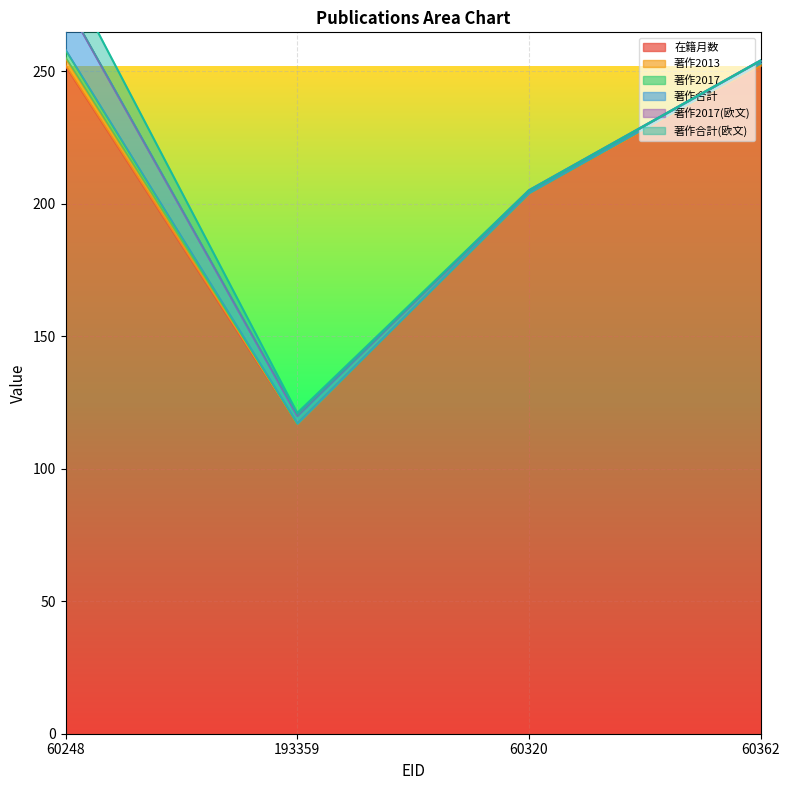

True or false: 著作合計(欧文) and 著作2017(欧文) cross at least once.

False